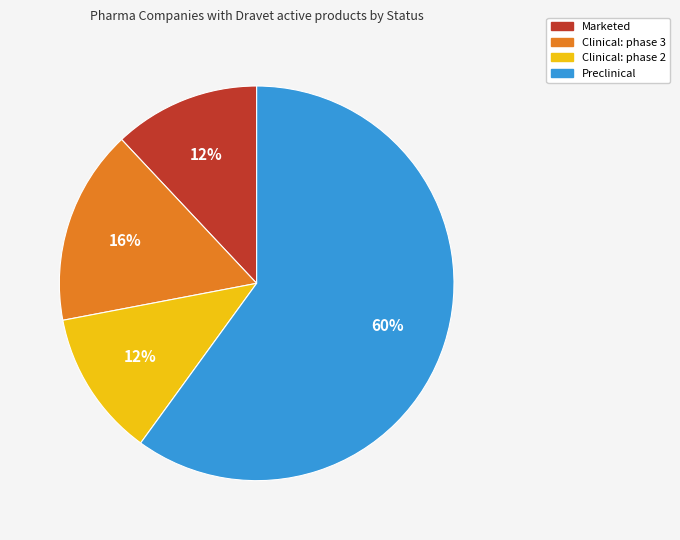

What percentage is the Marketed slice, to the nearest percent?

12%